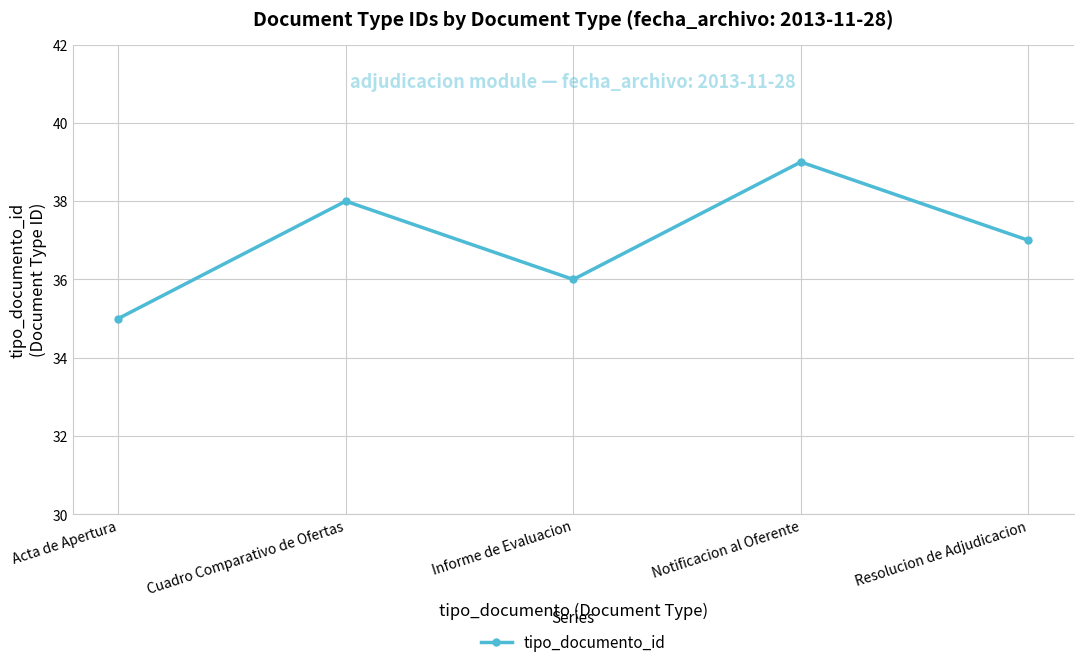

What position from the left is Resolucion de Adjudicacion?

5